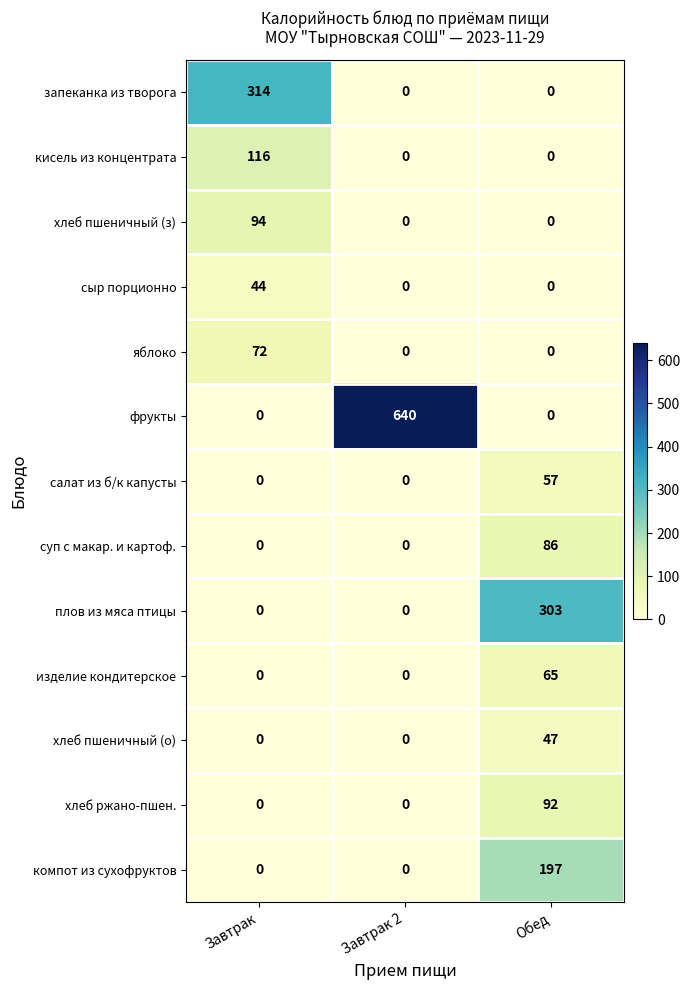

The суп с макар. и картоф. series shows -32 at Завтрак. True or false?

False